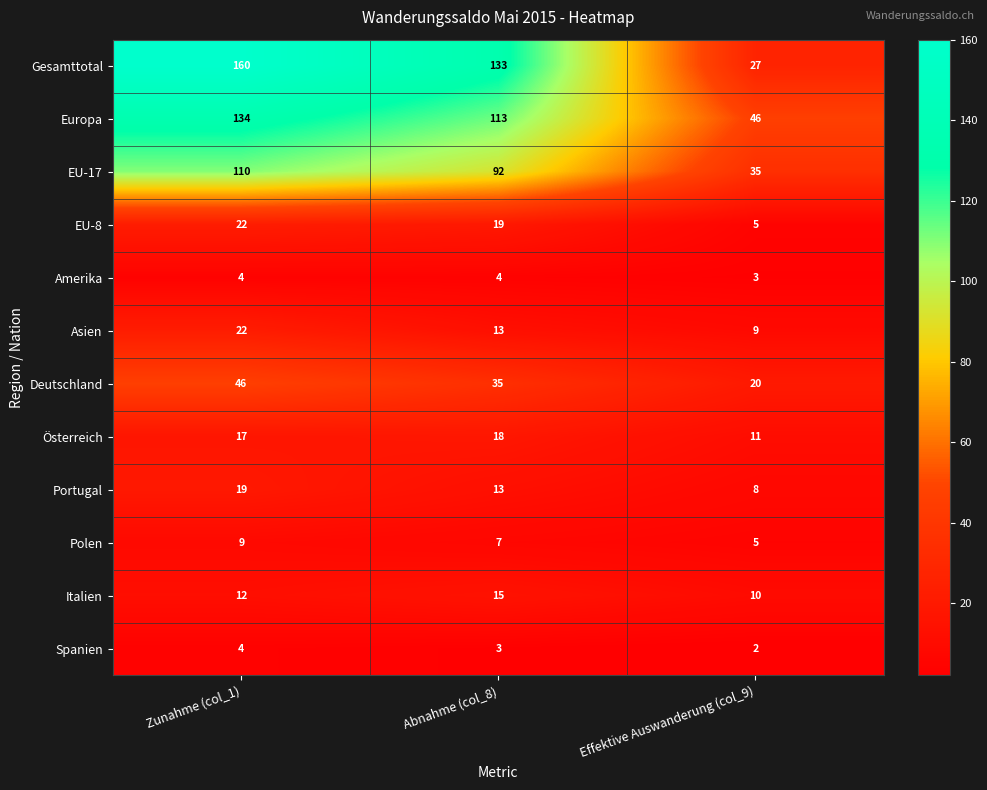

Which series has the widest spread of values?

Gesamttotal